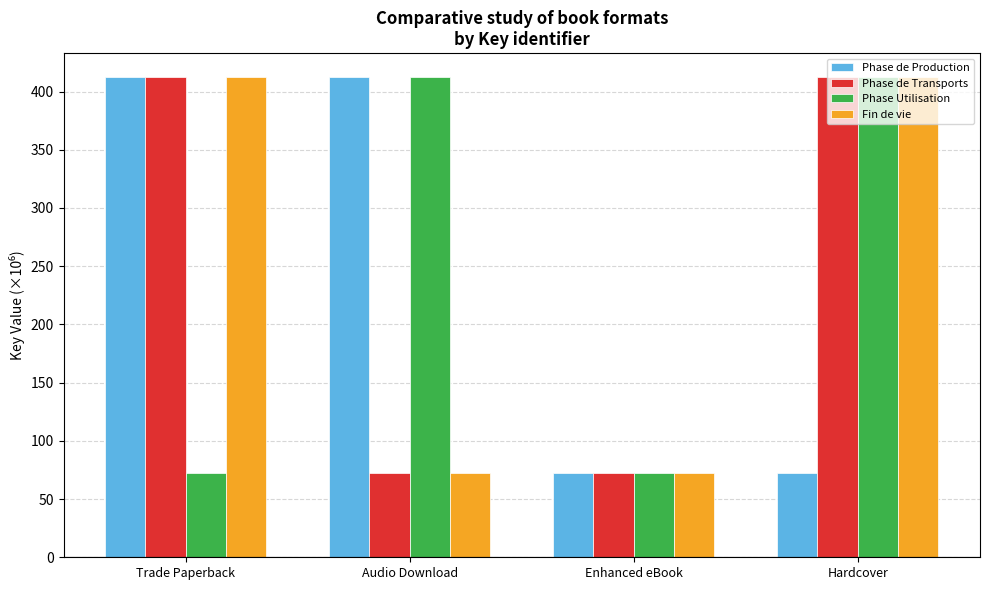

What is the lowest value of the Phase Utilisation series?

72.7